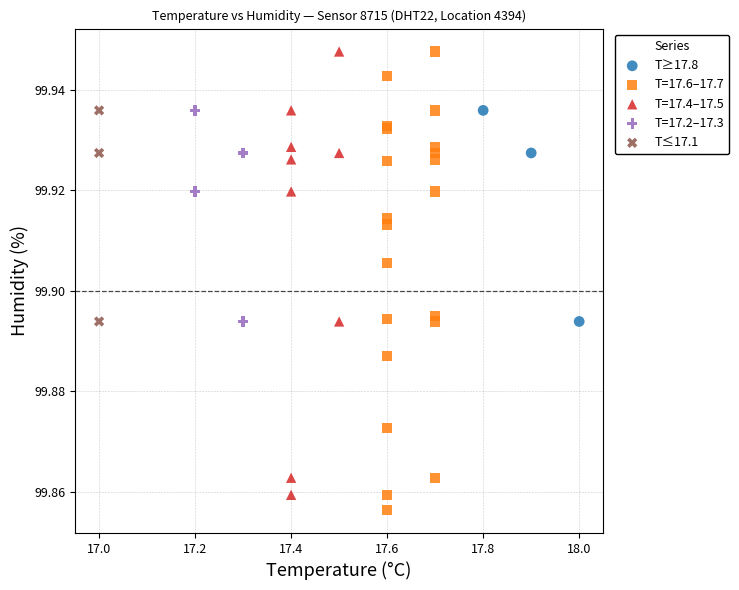

Which series has the largest Y range (max minus min)?

T=17.6–17.7